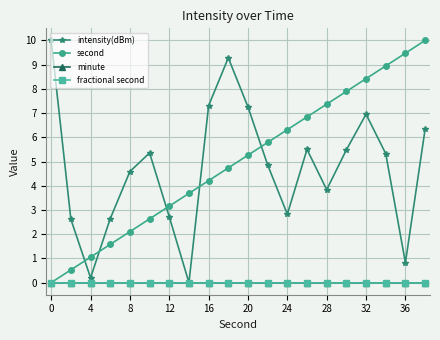

Does the chart have visible grid lines?

Yes